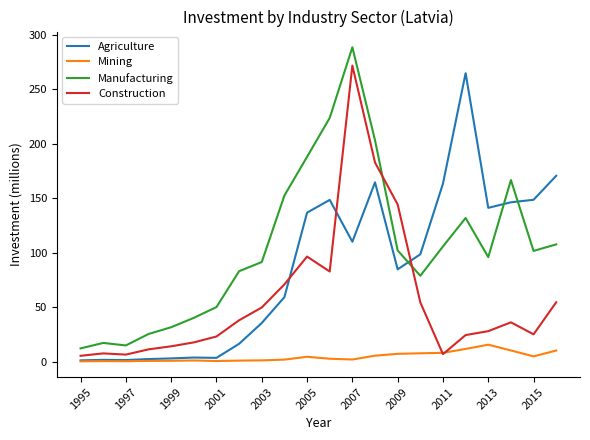

List the series in order of their overall mean, highest first.

Manufacturing, Agriculture, Construction, Mining